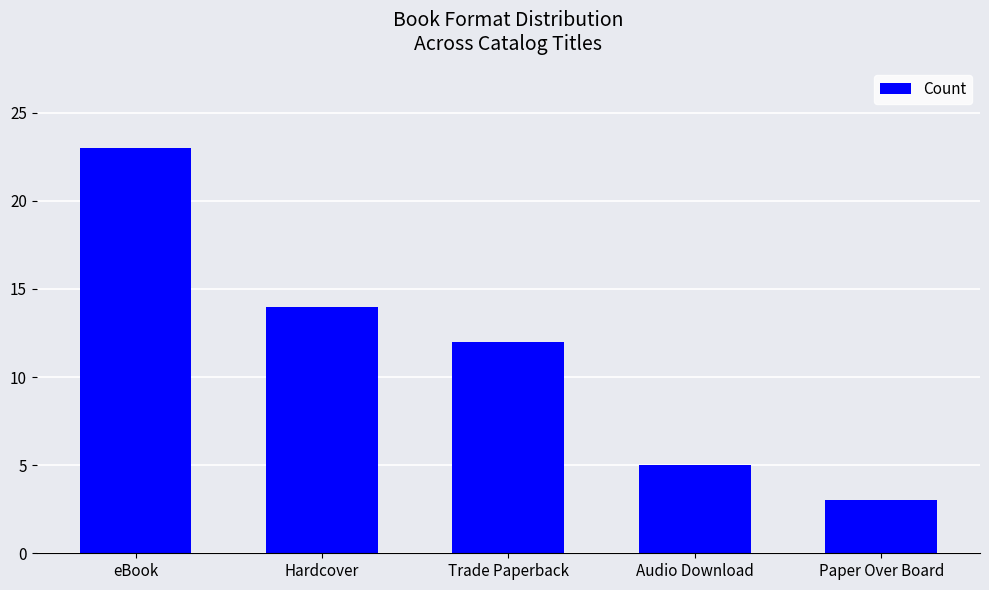

Which label corresponds to the largest value in the chart?

eBook